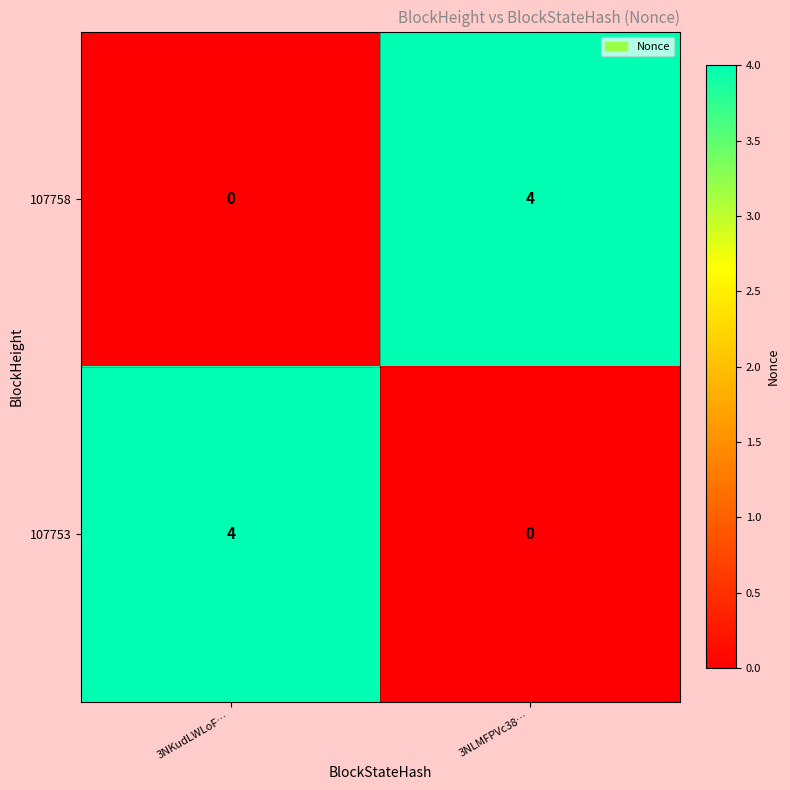

Count the number of categories in the chart.

2